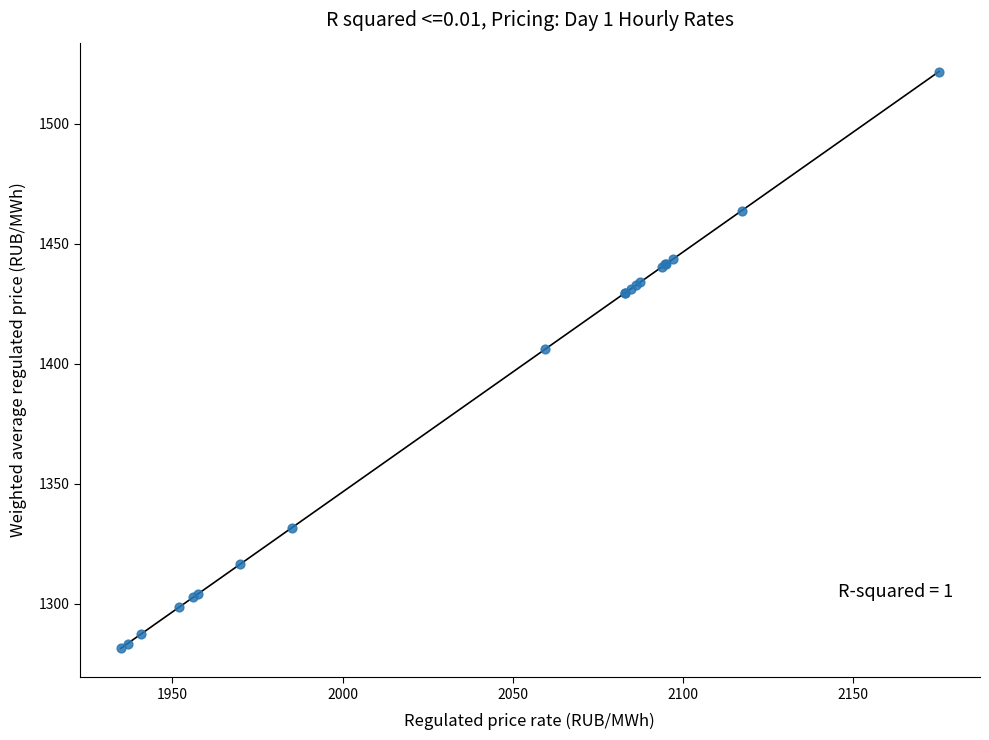

What Y value in the scatter plot is closest to 1401?

1406.2